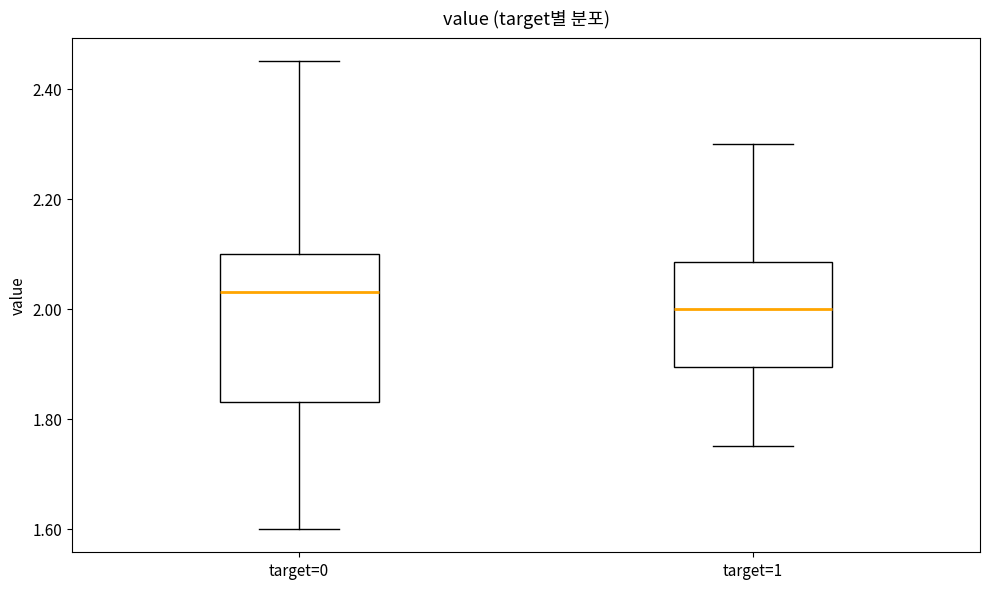

Which box is the tallest, from its lower edge to its upper edge?

target=0